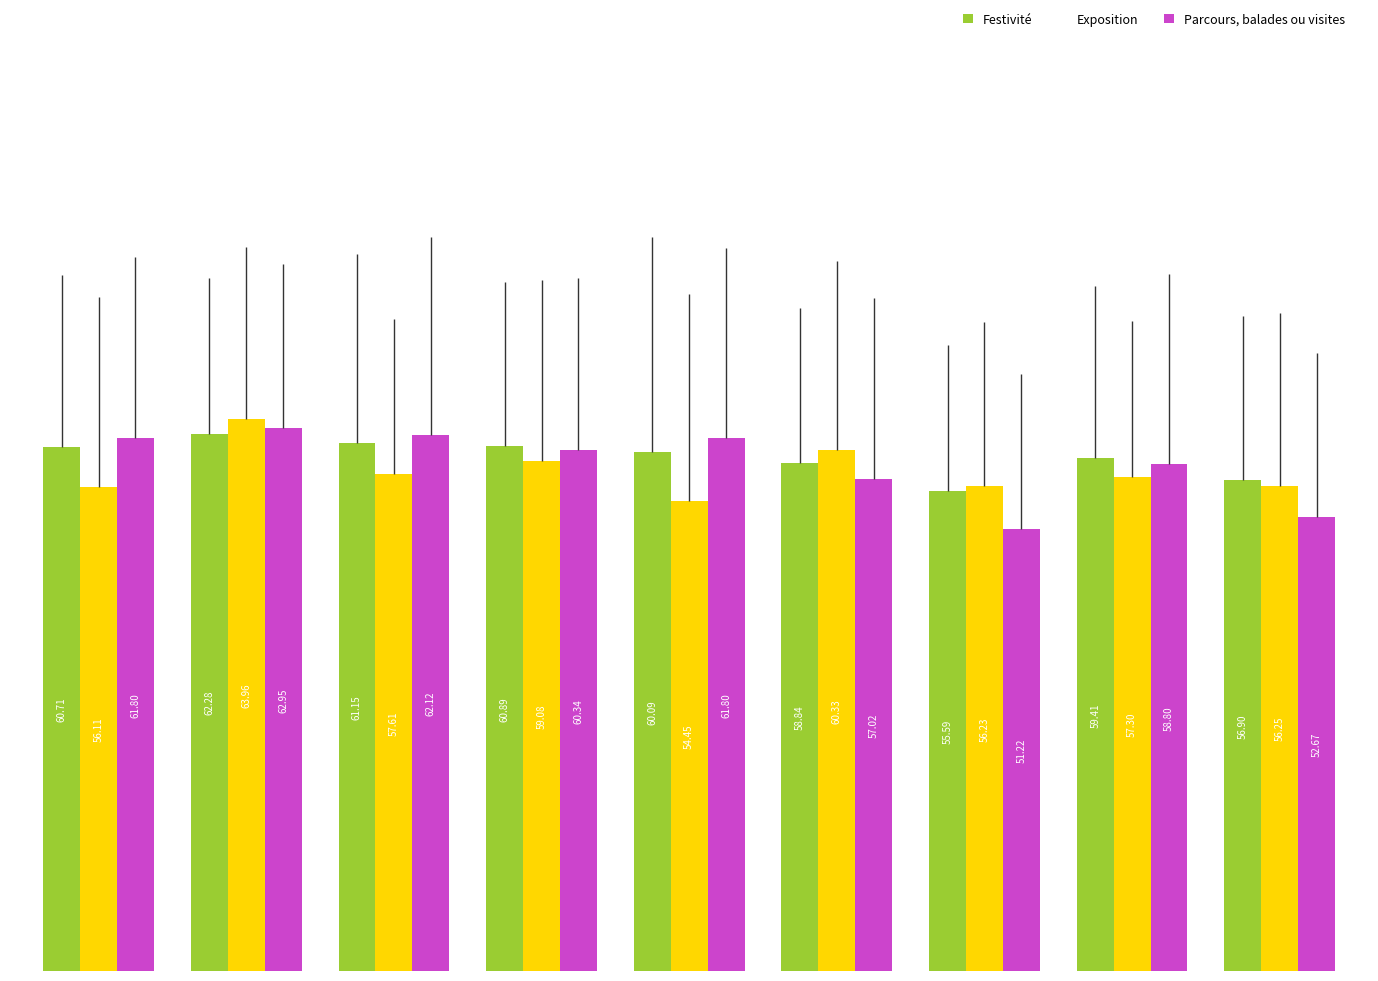

What is the sum of all Festivité values?

535.9